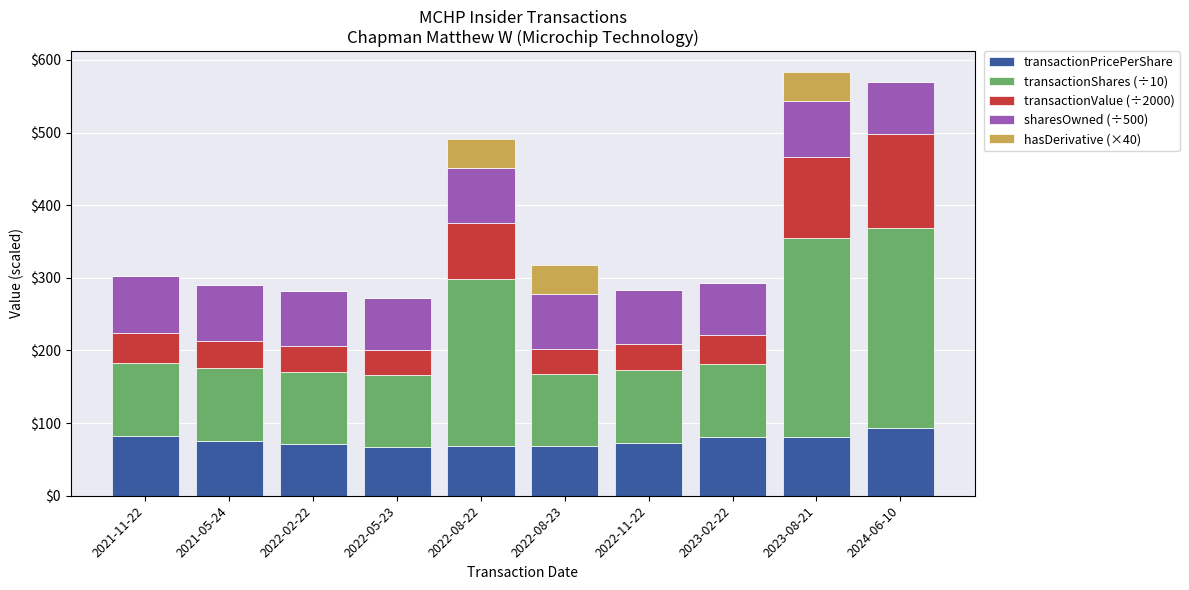

True or false: transactionPricePerShare has a value of 124.7 at 2023-02-22.

False